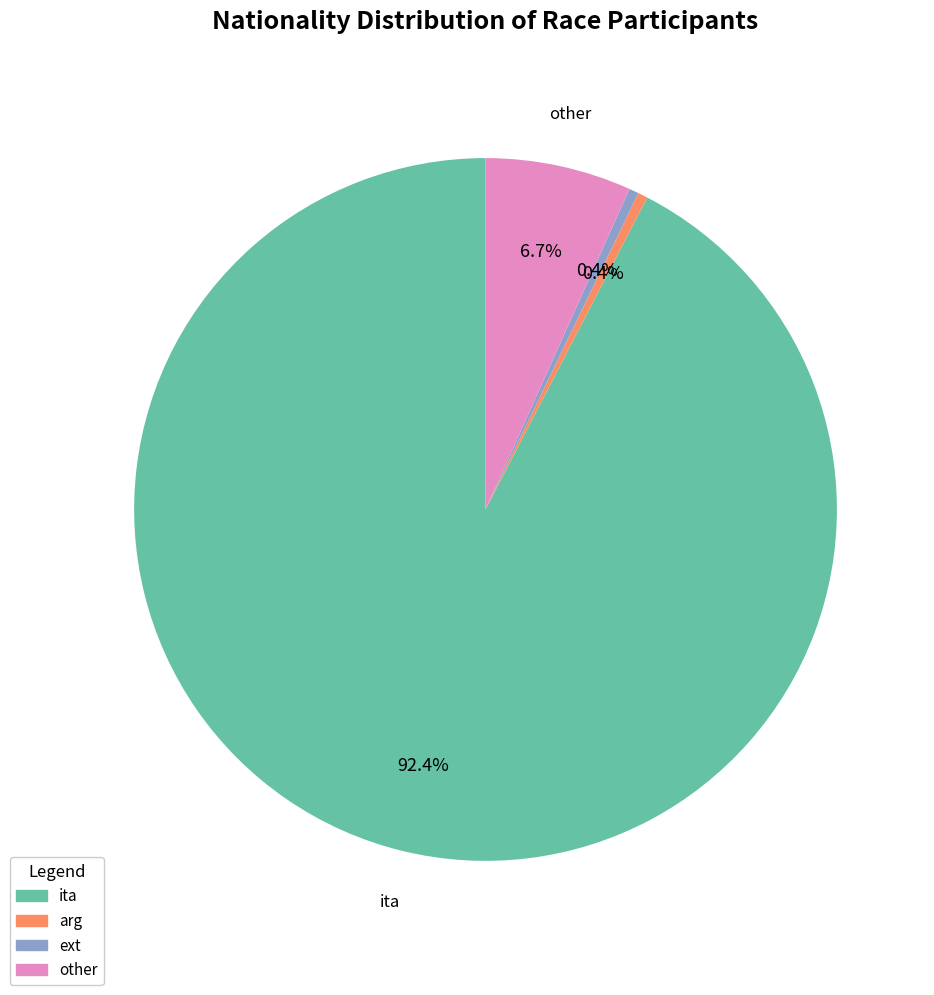

Which slice is the largest?

ita